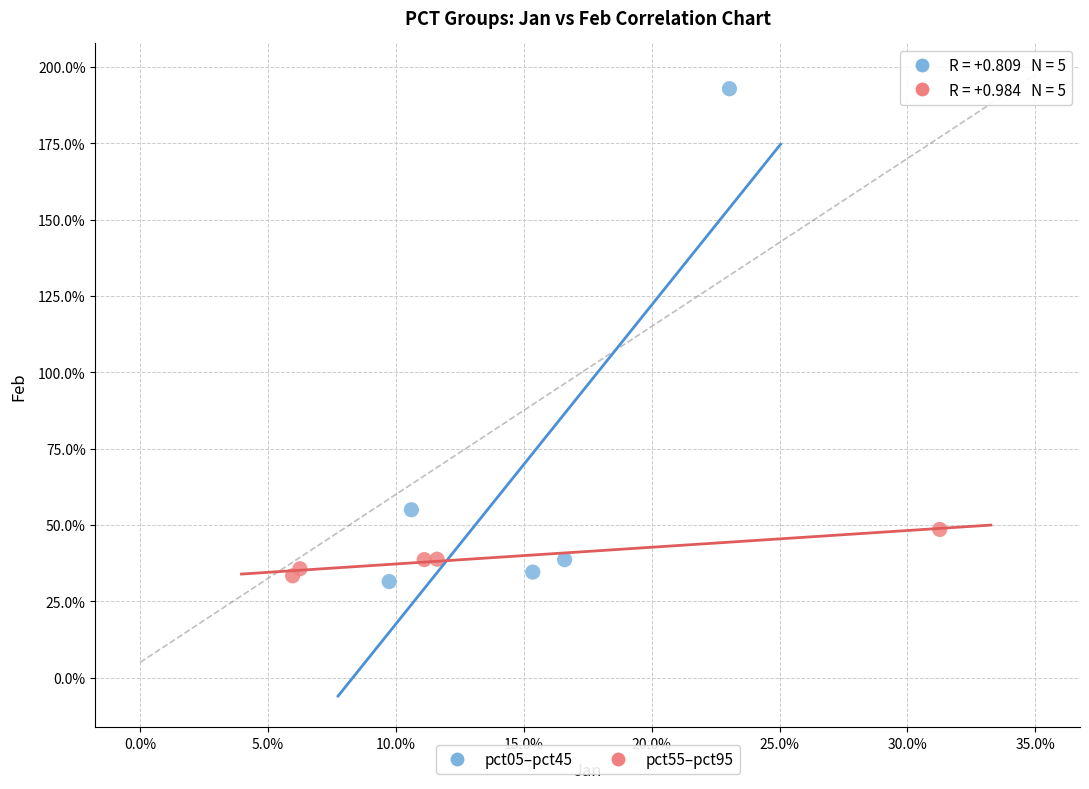

Which series reaches the minimum Y coordinate?

pct05–pct45